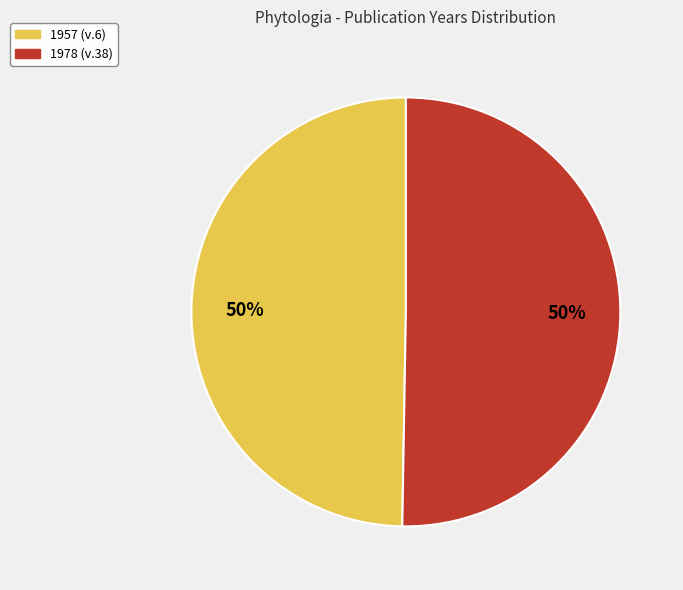

What percentage is the 1957 slice, to the nearest percent?

50%